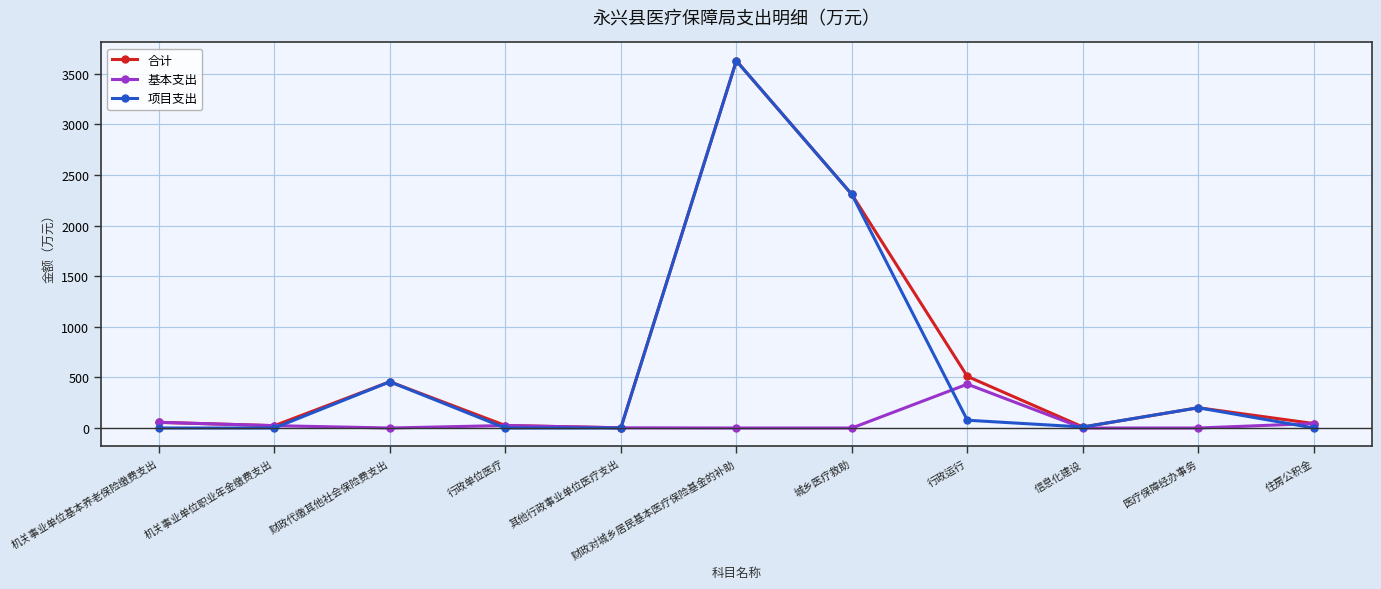

What are all the series names shown in the legend?

合计, 基本支出, 项目支出